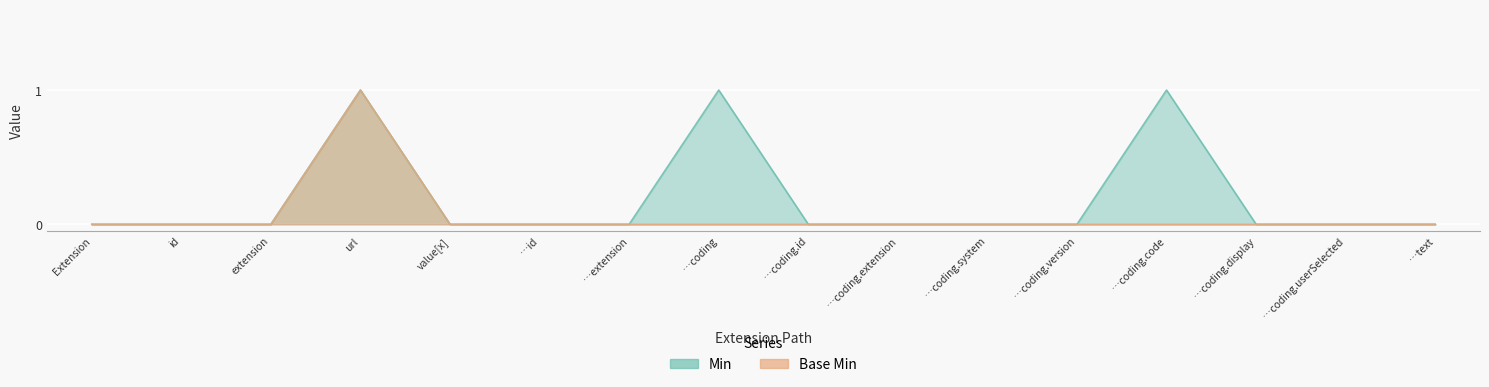

List the series in order of their overall mean, highest first.

Min, Base Min